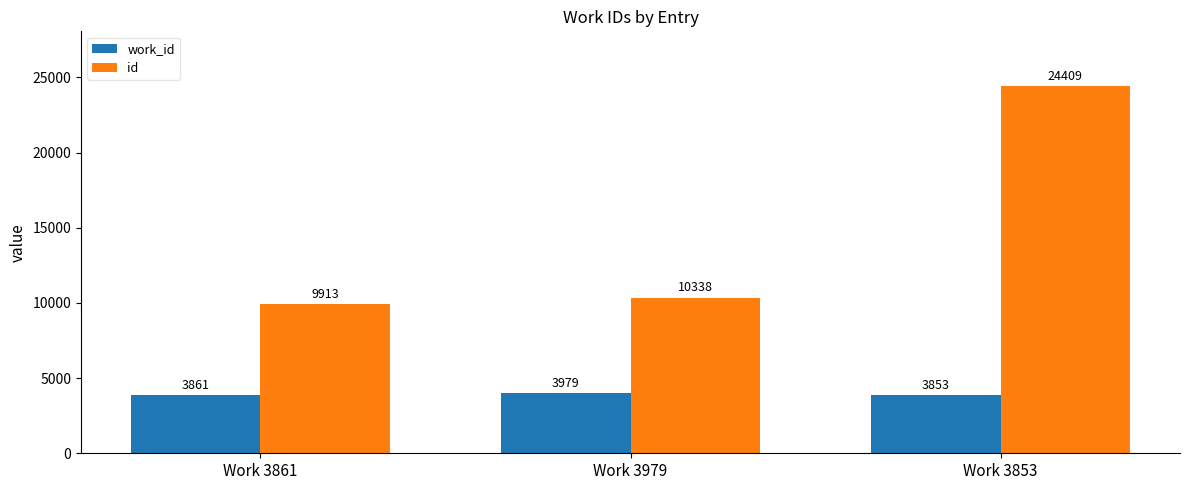

Rank the series at Work 3979 from highest to lowest value.

id, work_id